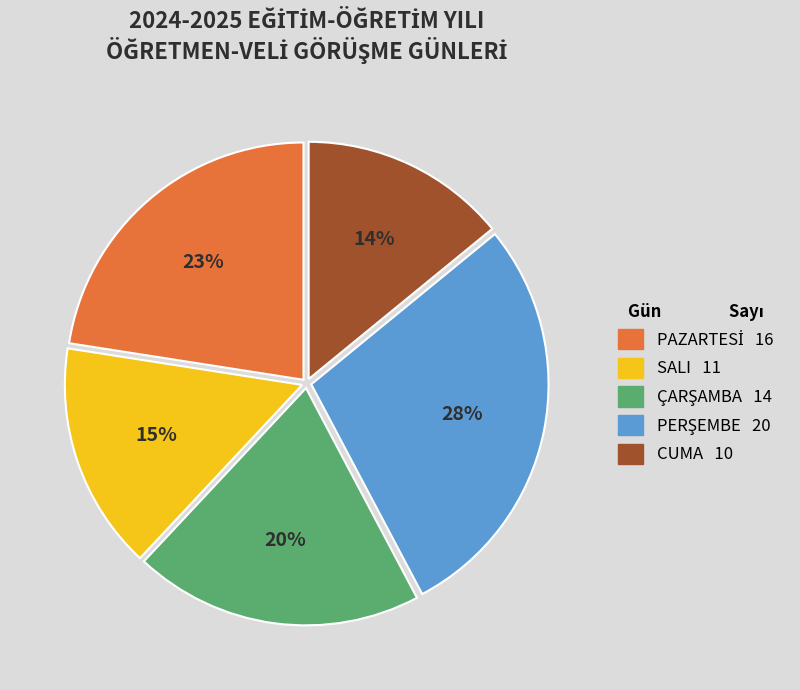

To the nearest percent, what is the difference between the largest and smallest slice percentages?

14%